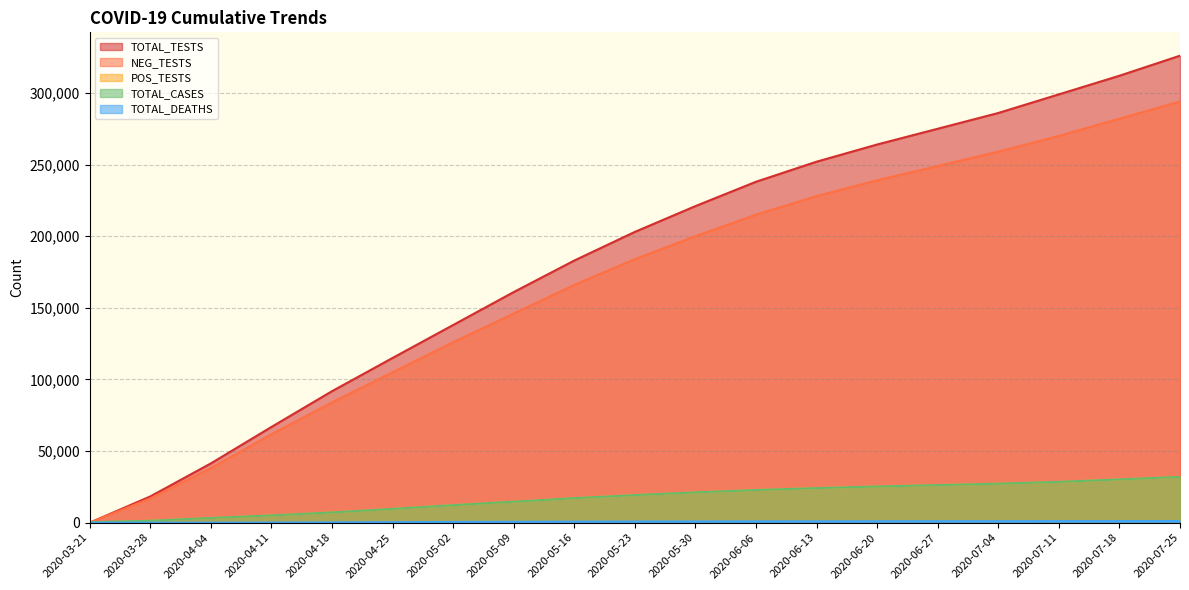

Which series ends up on top after the final intersection of NEG_TESTS and TOTAL_DEATHS?

NEG_TESTS